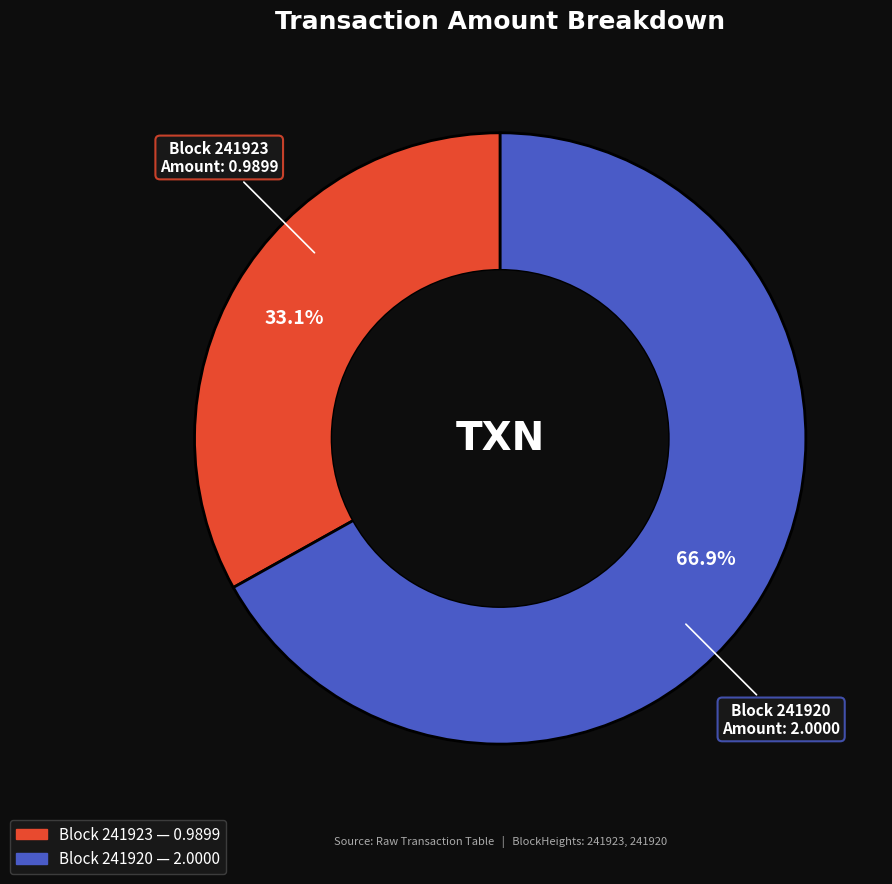

Does any single category account for the majority?

Yes